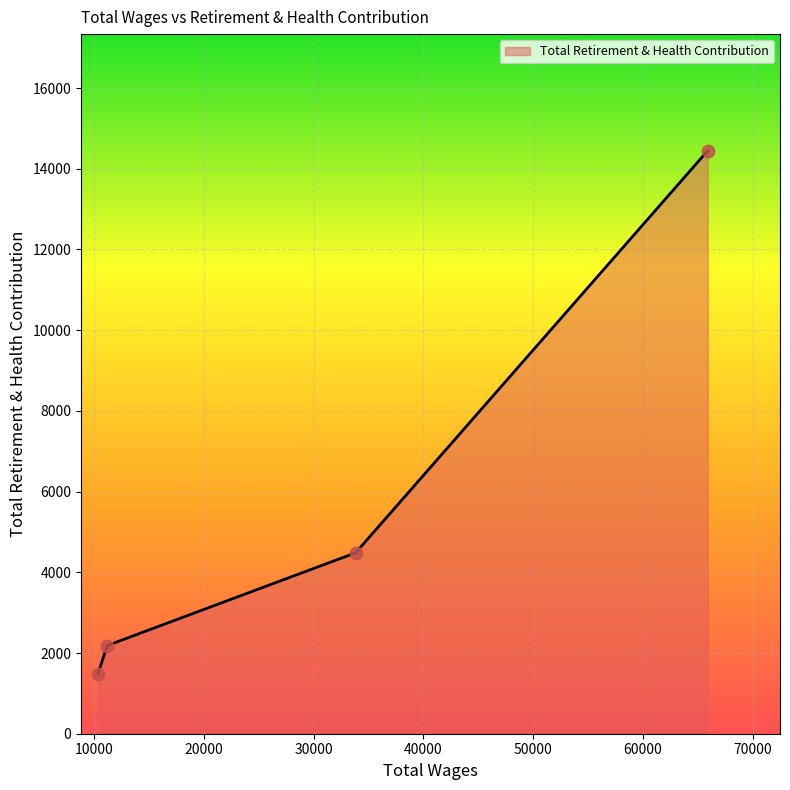

True or false: there are more than 0 points higher than both neighbors.

False